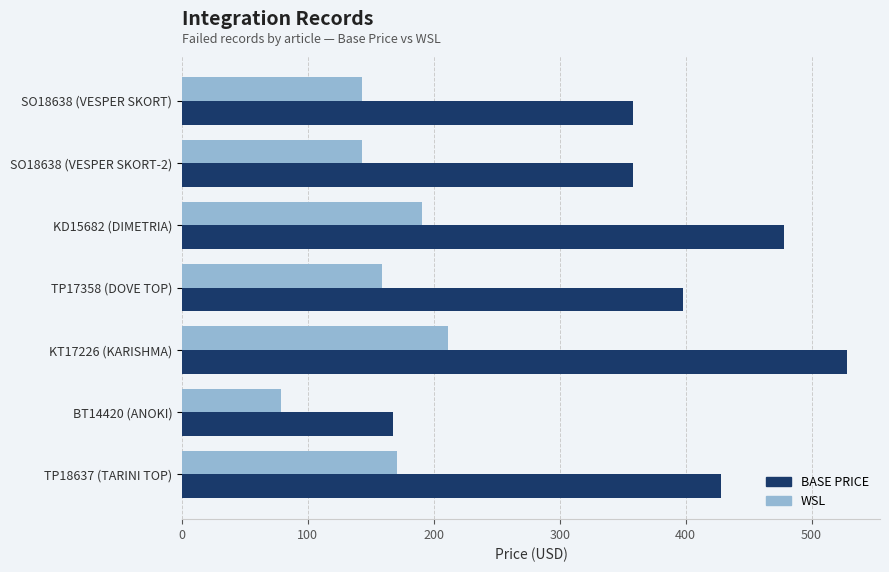

What is the highest value of the BASE PRICE series?

528